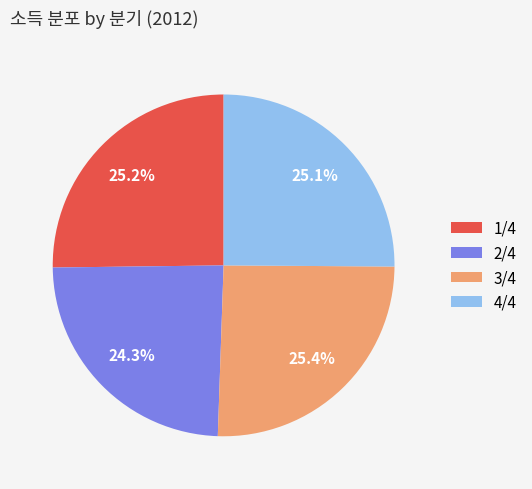

What is the smallest slice in the pie chart?

2/4